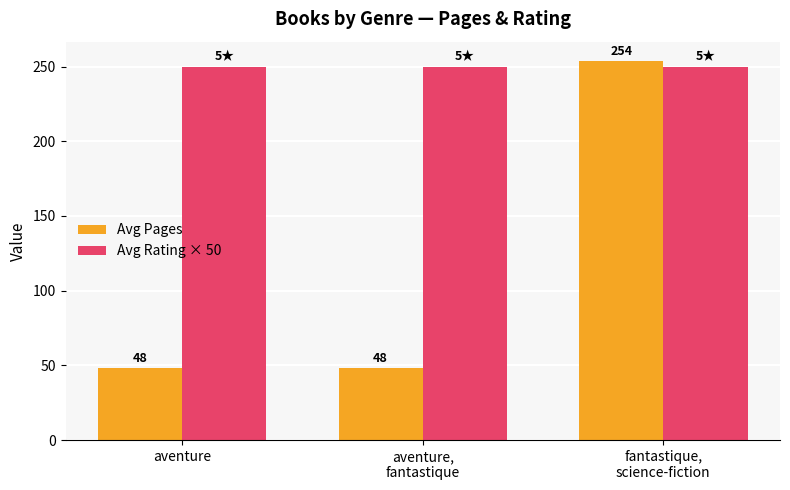

What is the highest value of the Avg Rating × 50 series?

250